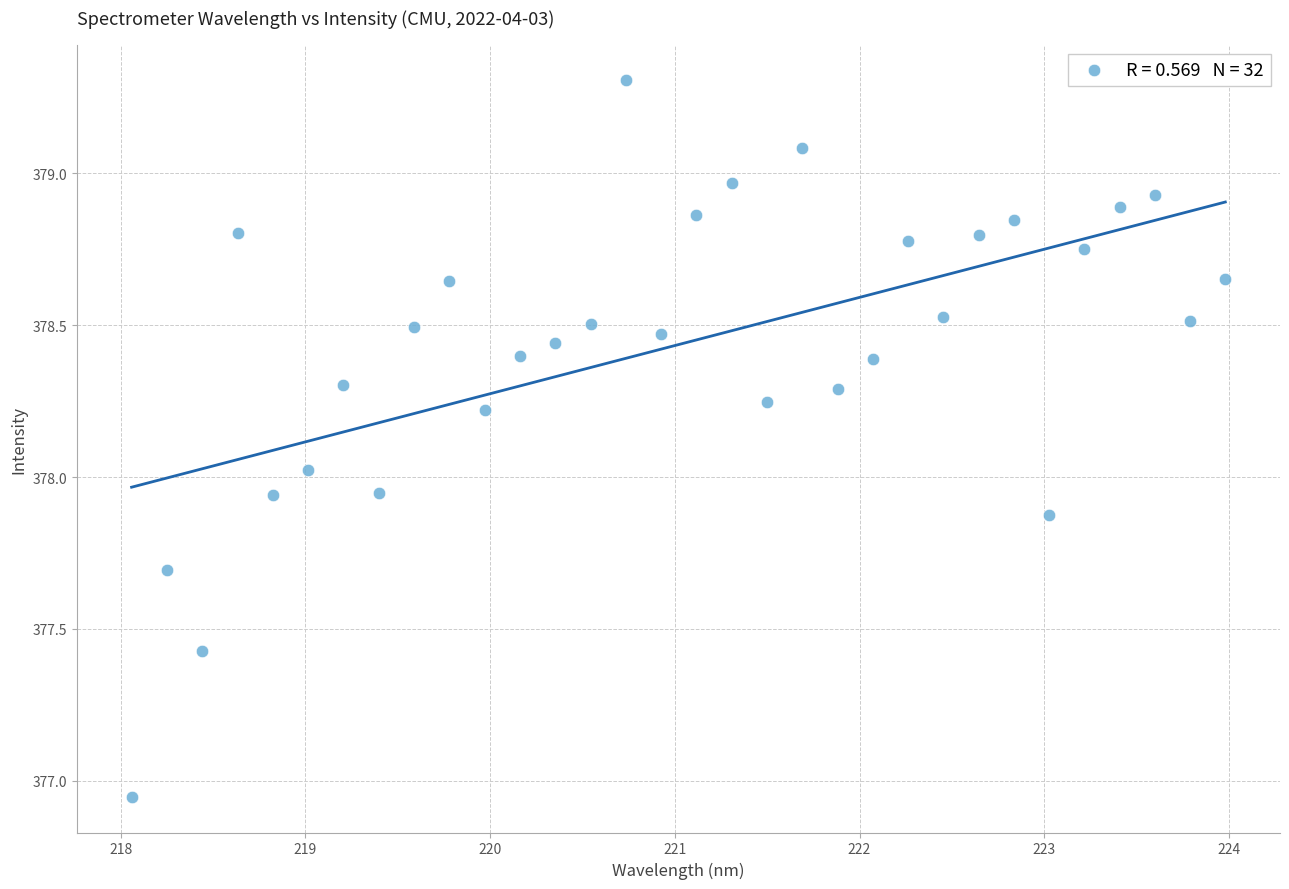

What is the range of Y values (max minus min)?

2.4